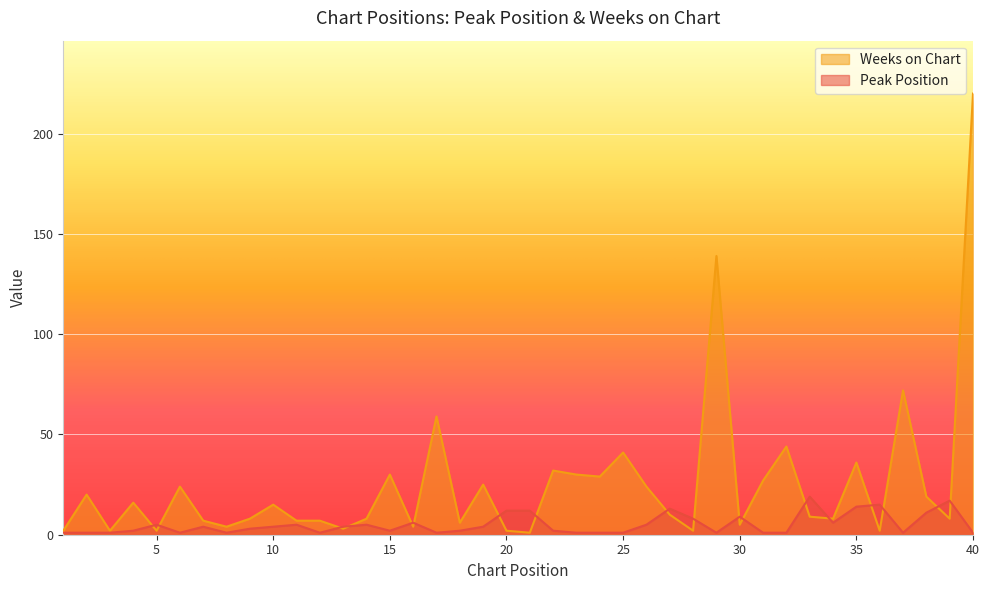

What is the maximum value shown in the chart?

220